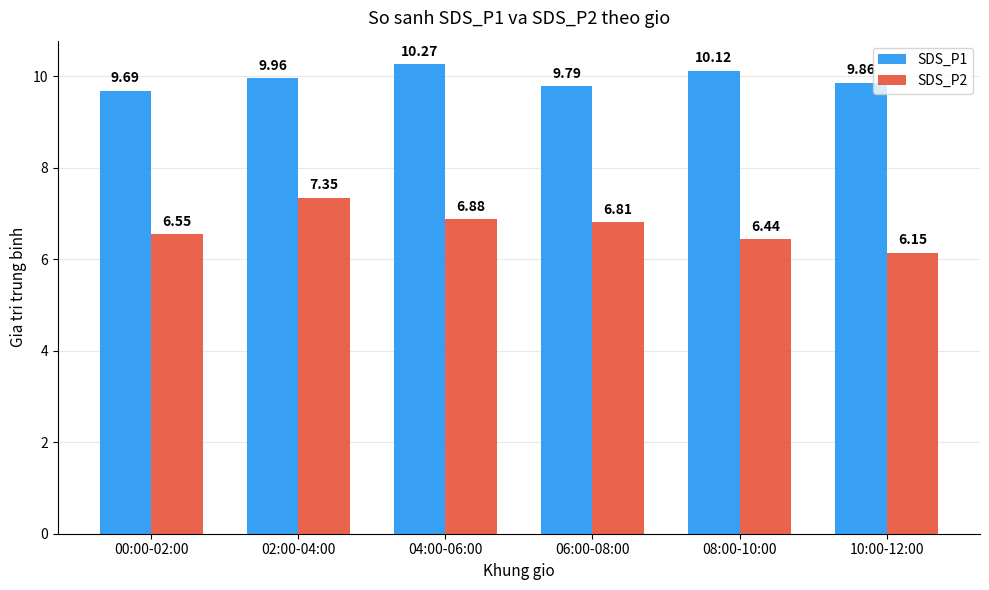

Rank the series by their average value, from lowest to highest.

SDS_P2, SDS_P1